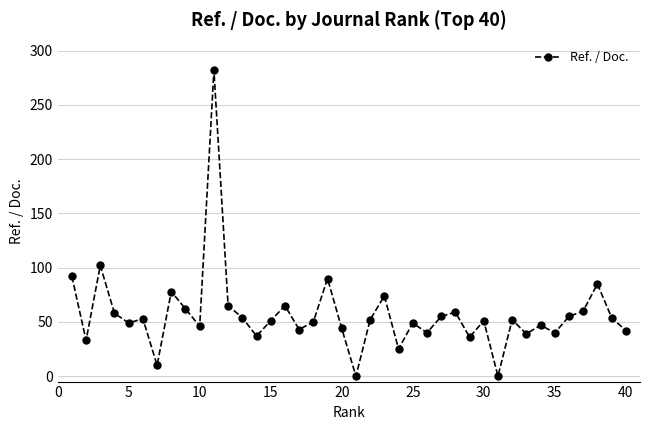

What is the greatest value displayed?

282